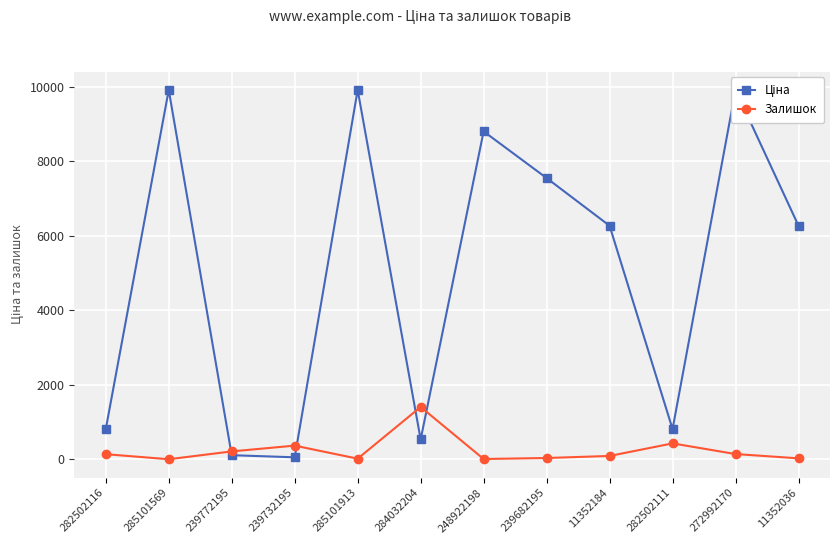

How many categories are shown in the chart?

12